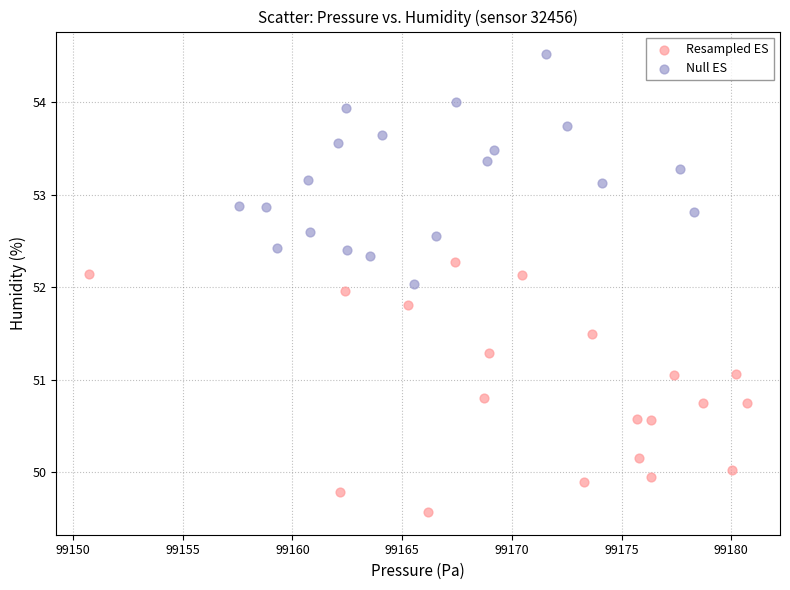

Which series contains the highest Y value?

Null ES